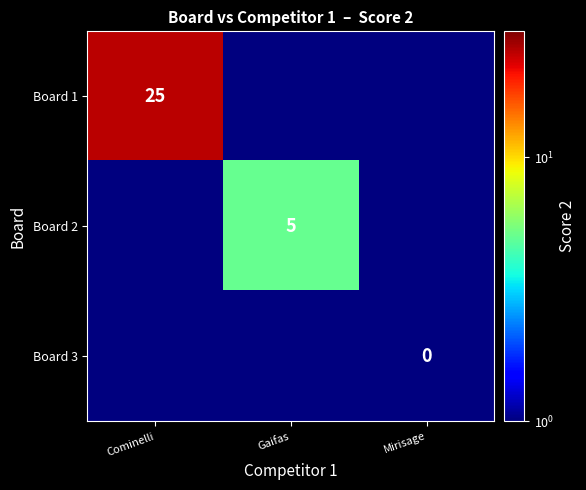

True or false: Board 1 has a value of 44.5 at Cominelli.

False